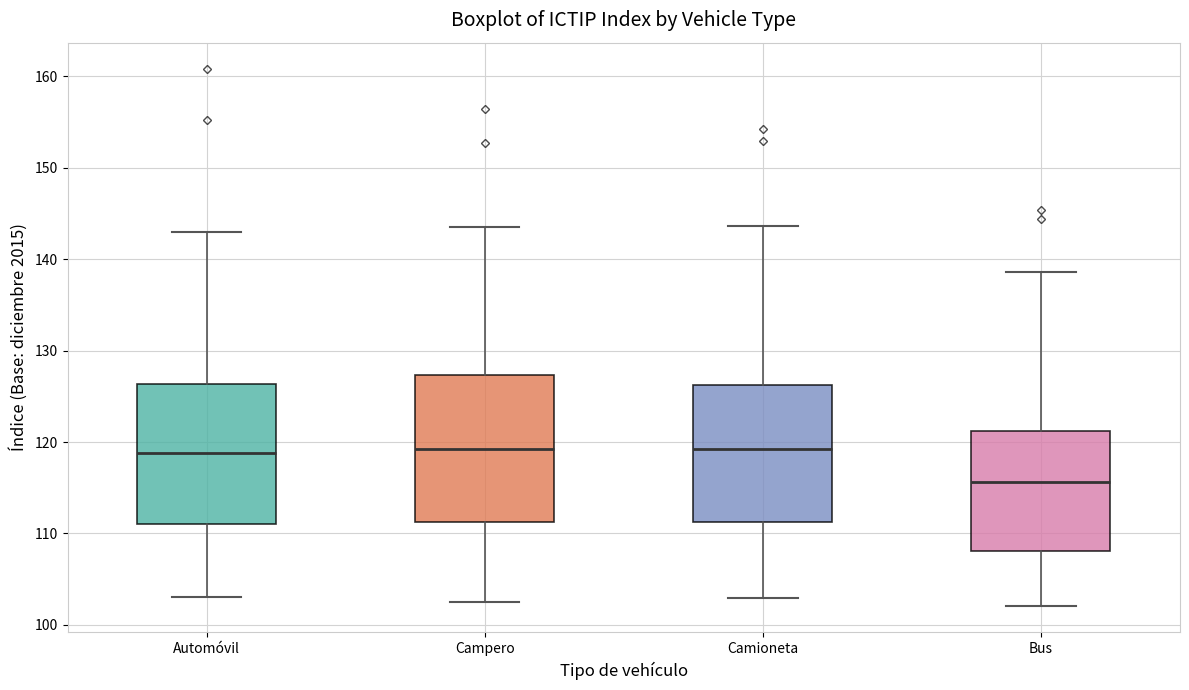

Reading left to right, read every box against the y-axis: the position of its median line, the range the box covers, and the ends of its whiskers. The values are not printed on the chart, so give them approximately, as read against the axis.

Automóvil: median 119, box 111 to 126, whiskers 103 to 143
Campero: median 119, box 111 to 127, whiskers 103 to 144
Camioneta: median 119, box 111 to 126, whiskers 103 to 144
Bus: median 116, box 108 to 121, whiskers 102 to 139